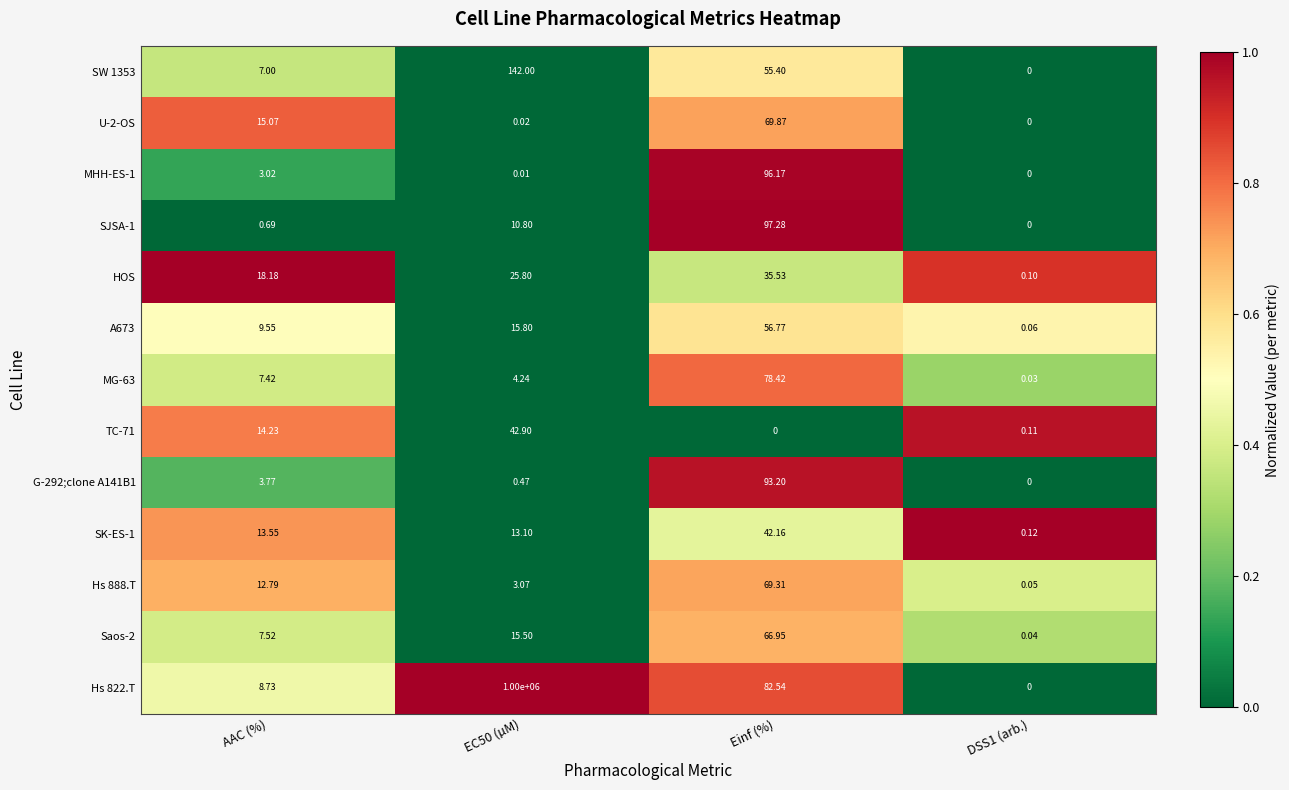

Where does the U-2-OS series first go above 15?

AAC (%)